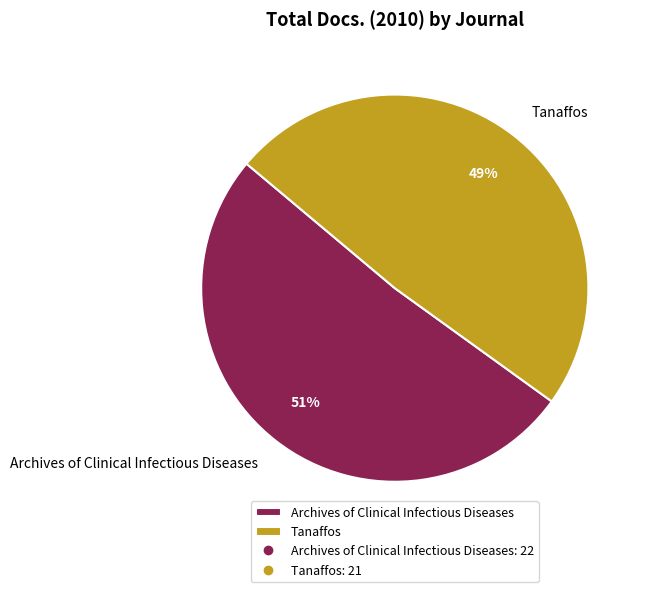

What is the largest slice in the pie chart?

Archives of Clinical Infectious Diseases